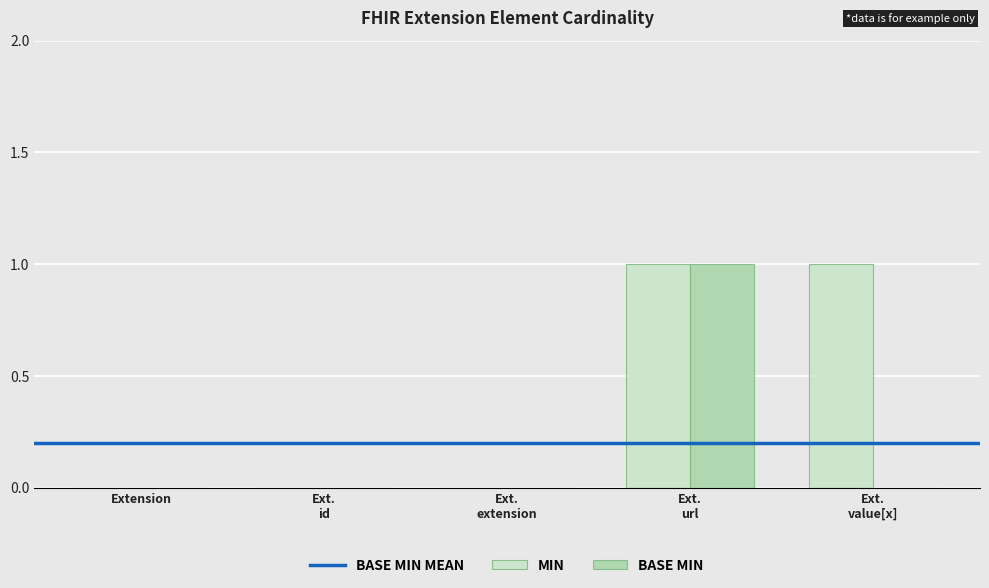

Count the number of categories in the chart.

5